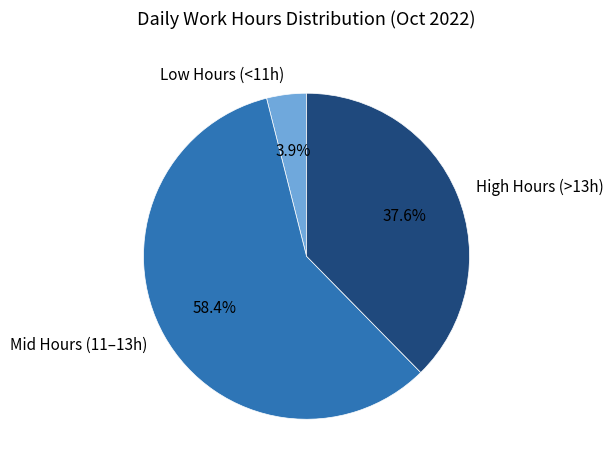

Is the sum of Mid Hours (11–13h) and Low Hours (<11h) greater than half?

Yes